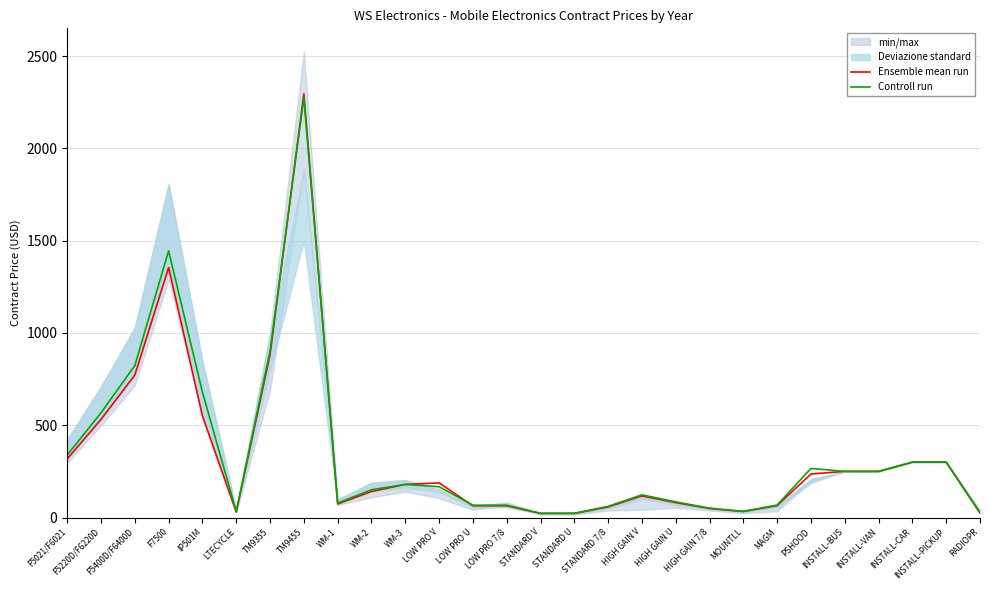

Which series changed the most between LTECYCLE and INSTALL-VAN?

Ensemble mean run